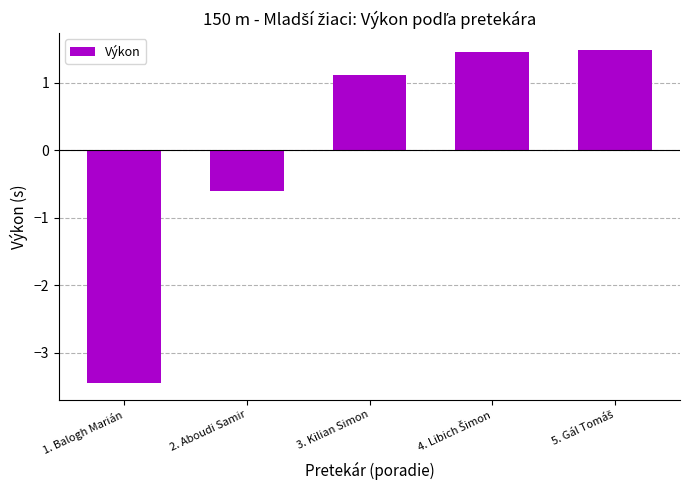

Reading right to left, what are all the values shown in this chart?

1.5	1.5	1.1	-0.6	-3.4